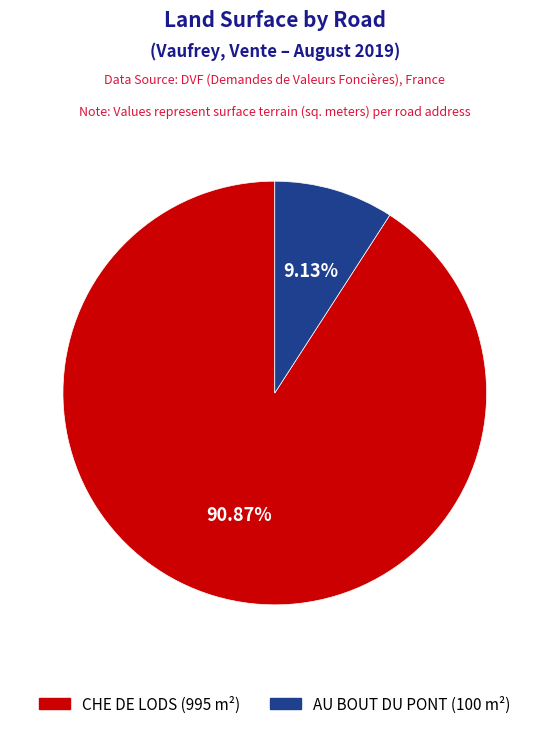

Which slice represents more than half of the pie?

CHE DE LODS